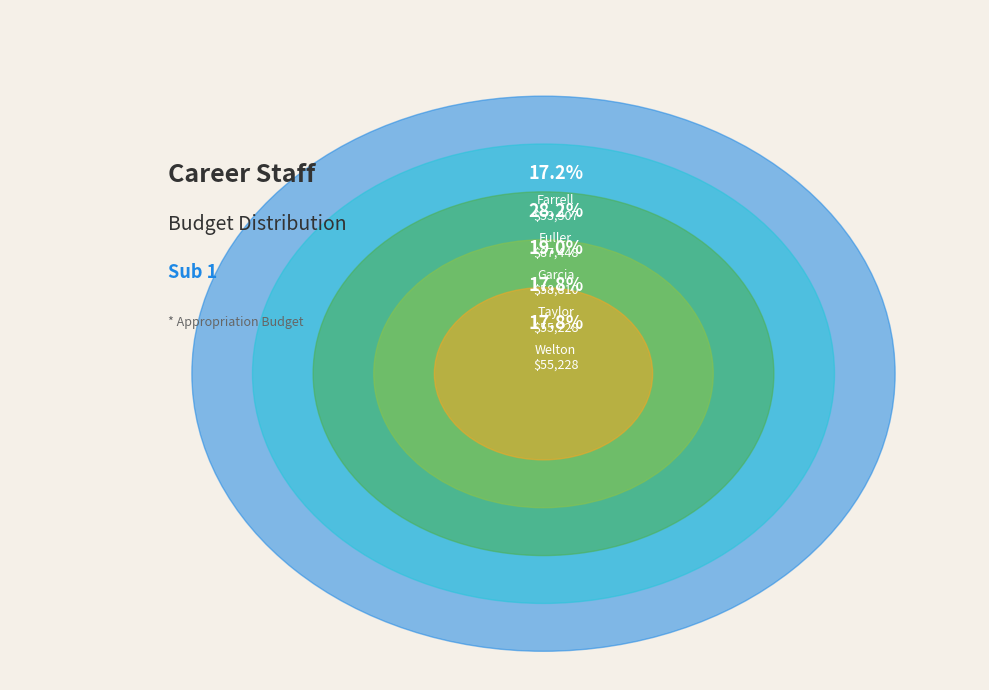

Is there a majority slice in this chart?

No